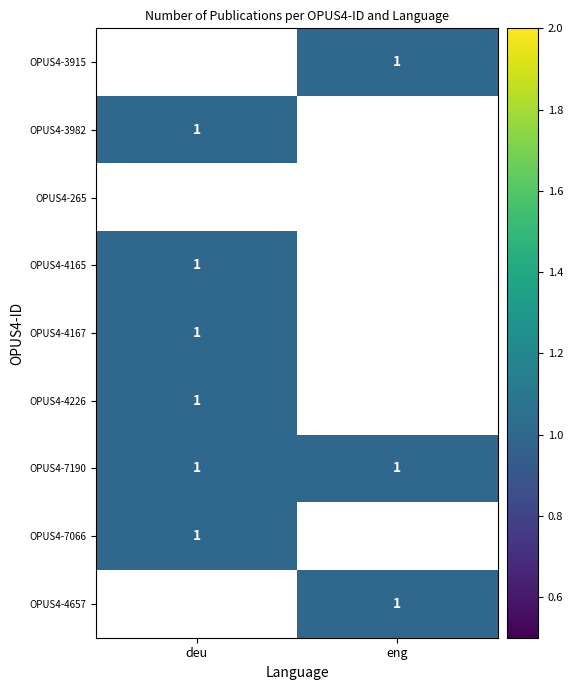

Is it true that OPUS4-3982 equals 1 at deu?

True